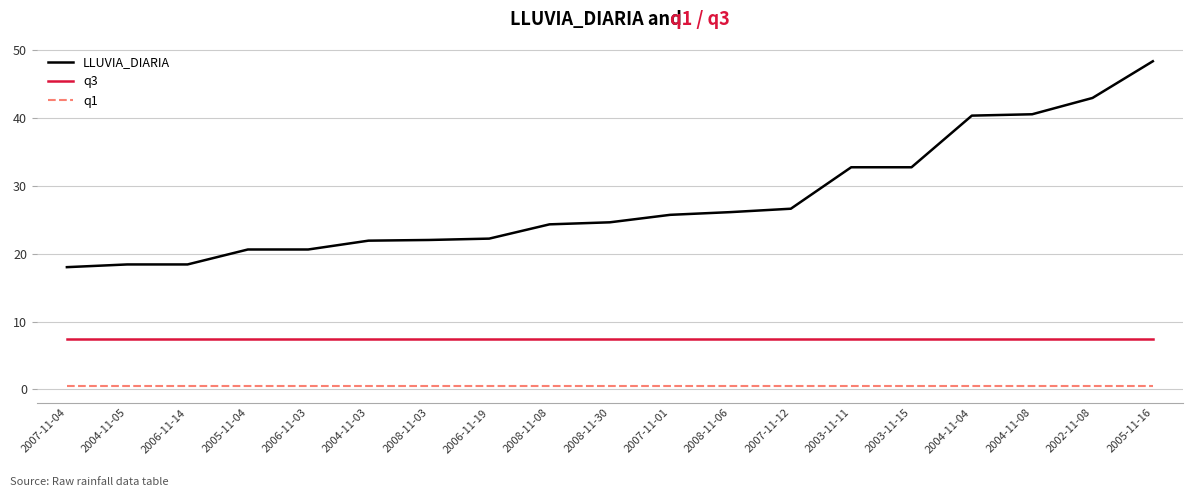

Which label corresponds to the largest value in the chart?

2005-11-16